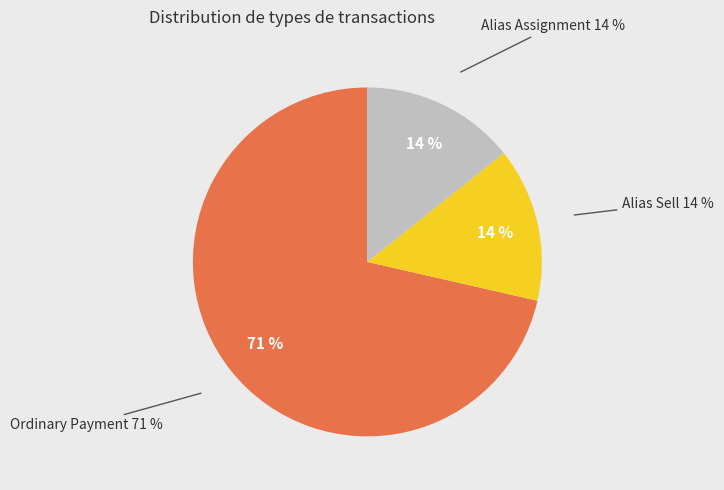

How many slices are in this pie chart?

3